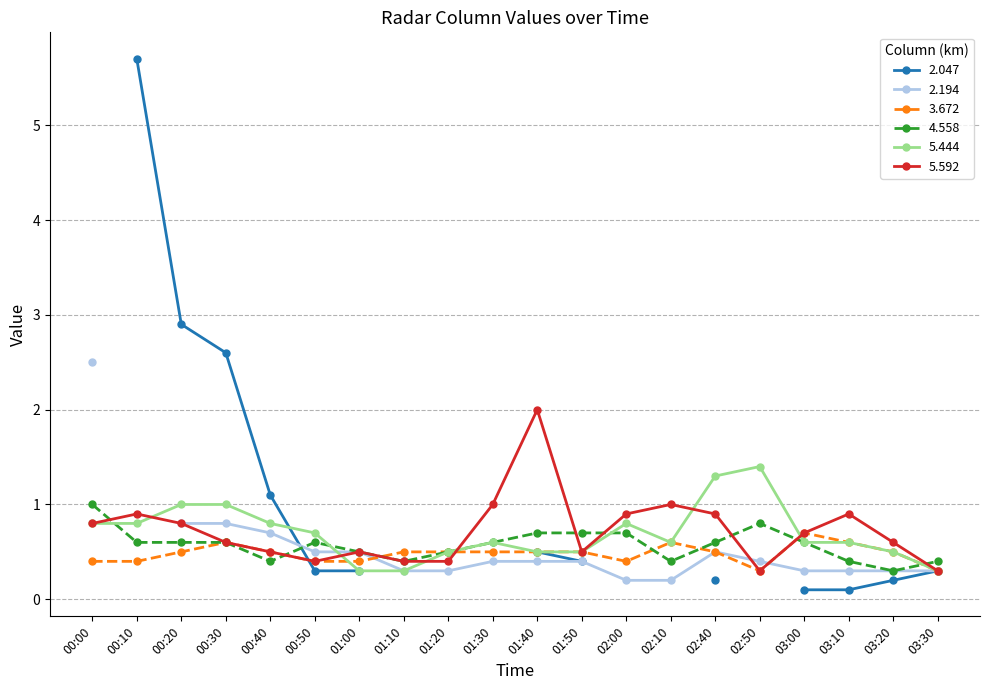

True or false: 4.558 has more than 0 interior local peaks.

True